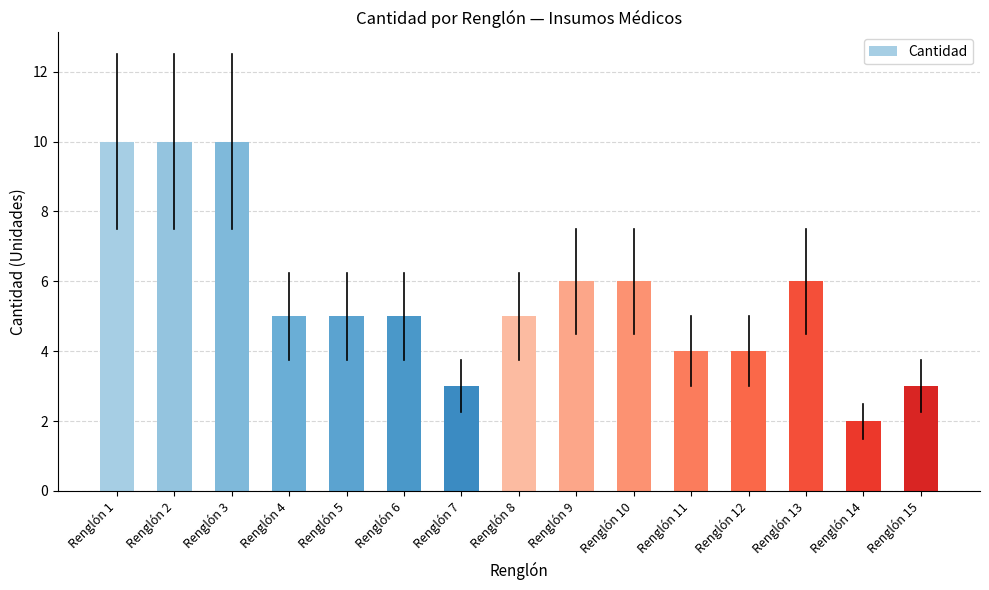

How many bars are there in total?

15